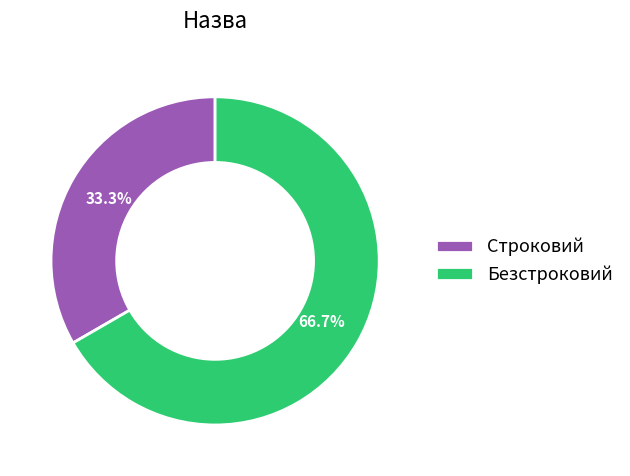

The Безстроковий slice represents 67% of the pie. True or false?

True